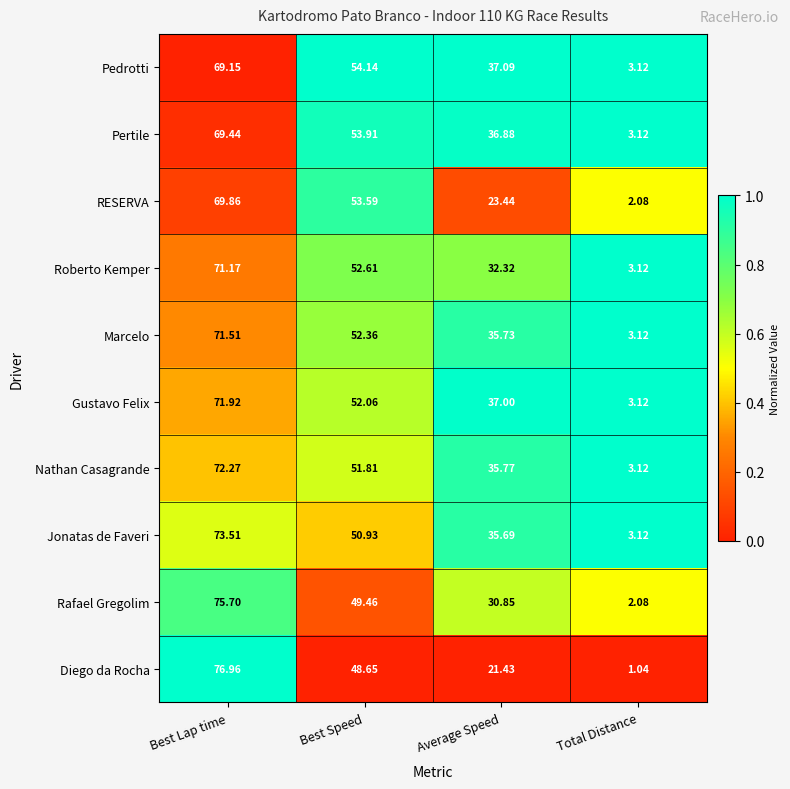

Between Best Speed and Total Distance, which series saw the biggest shift?

RESERVA